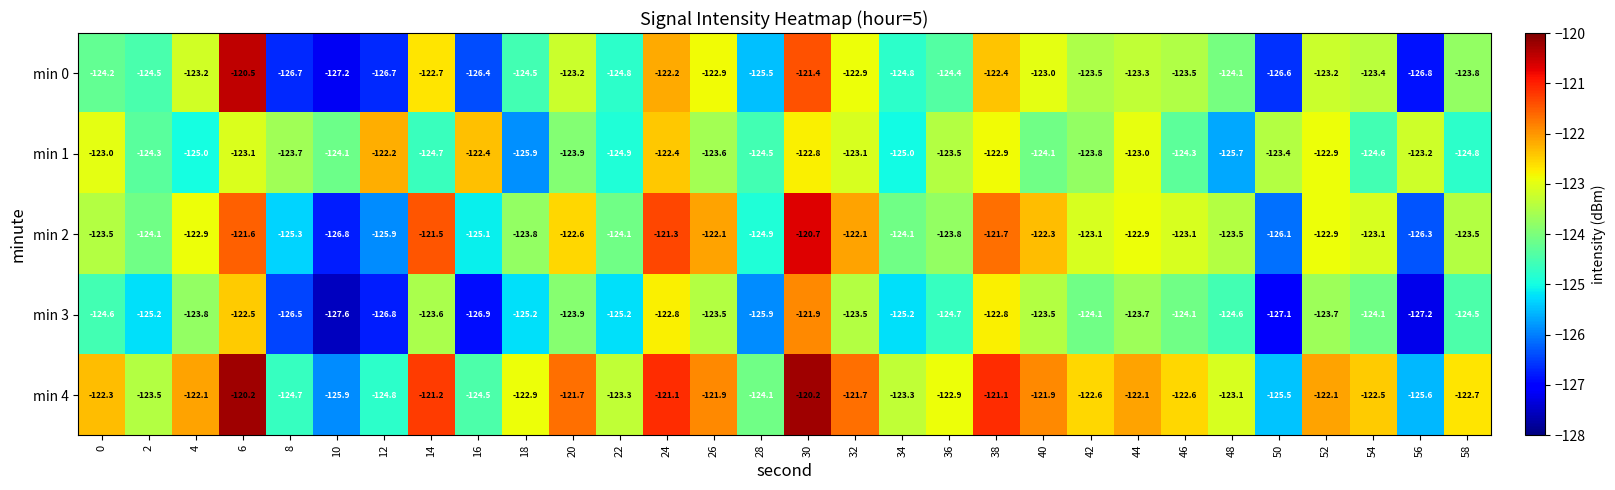

The min 4 series shows -123.3 at 22. True or false?

True